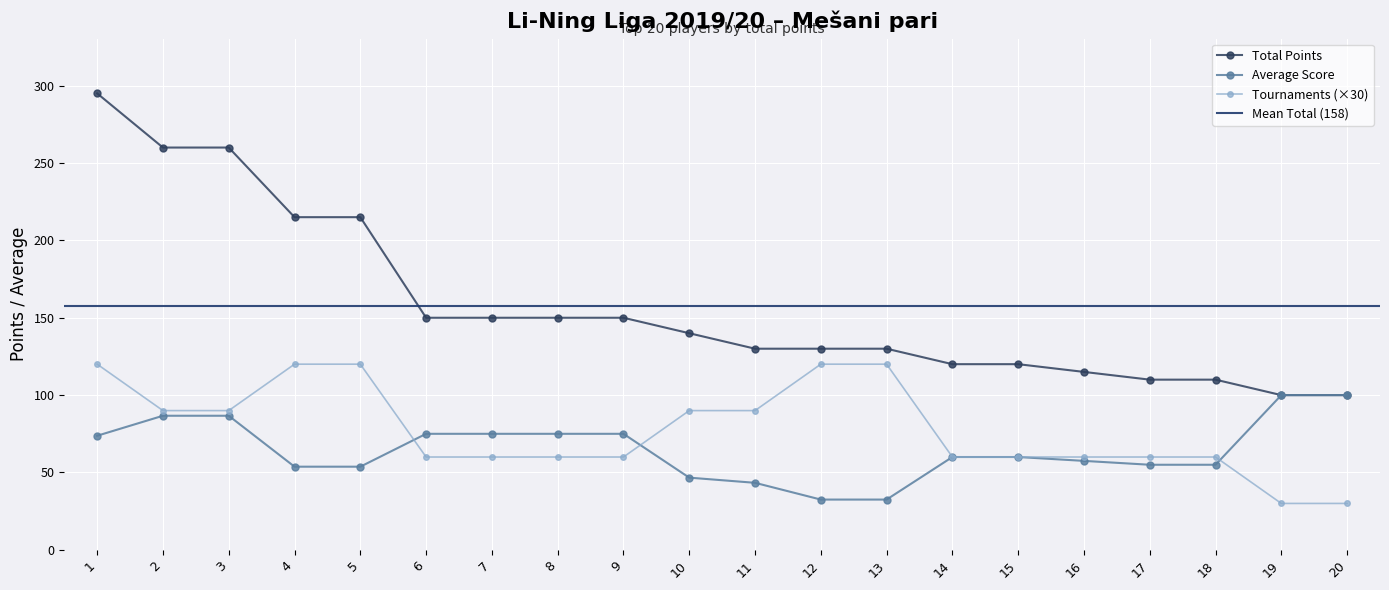

What is the maximum value shown in the chart?

295.0